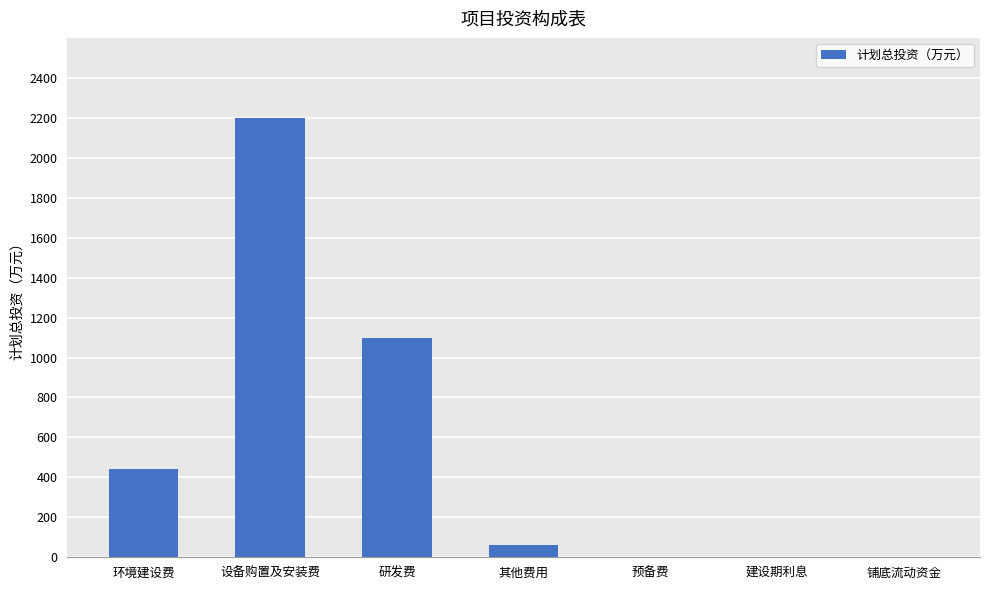

What is the sum of the values at 设备购置及安装费 and 预备费?

2200